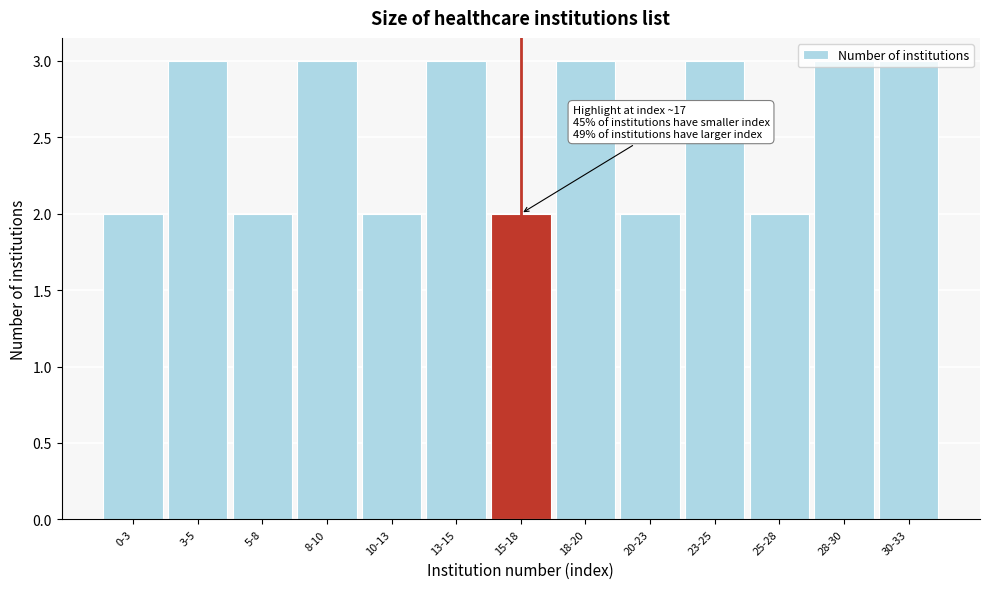

Approximately how many times larger is the value at 13-15 compared to 10-13?

1.5